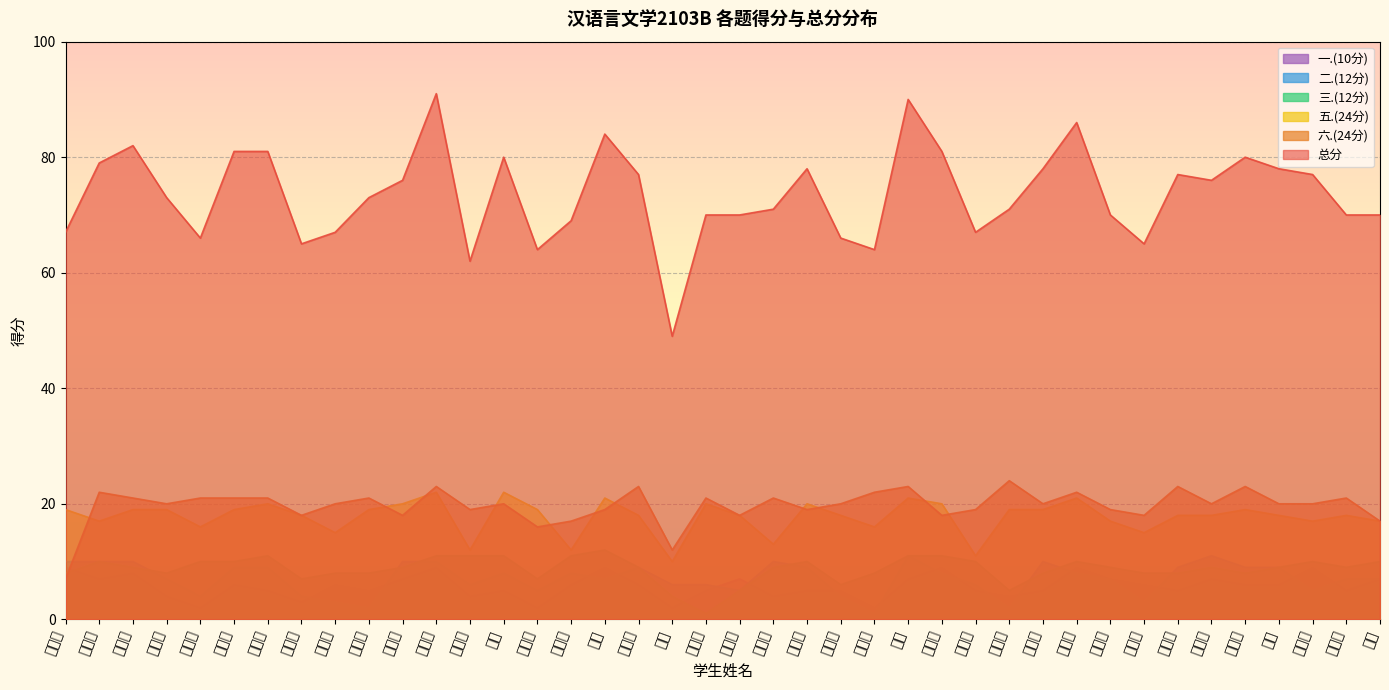

The 二.(12分) series shows 20 at 史亭亭. True or false?

False